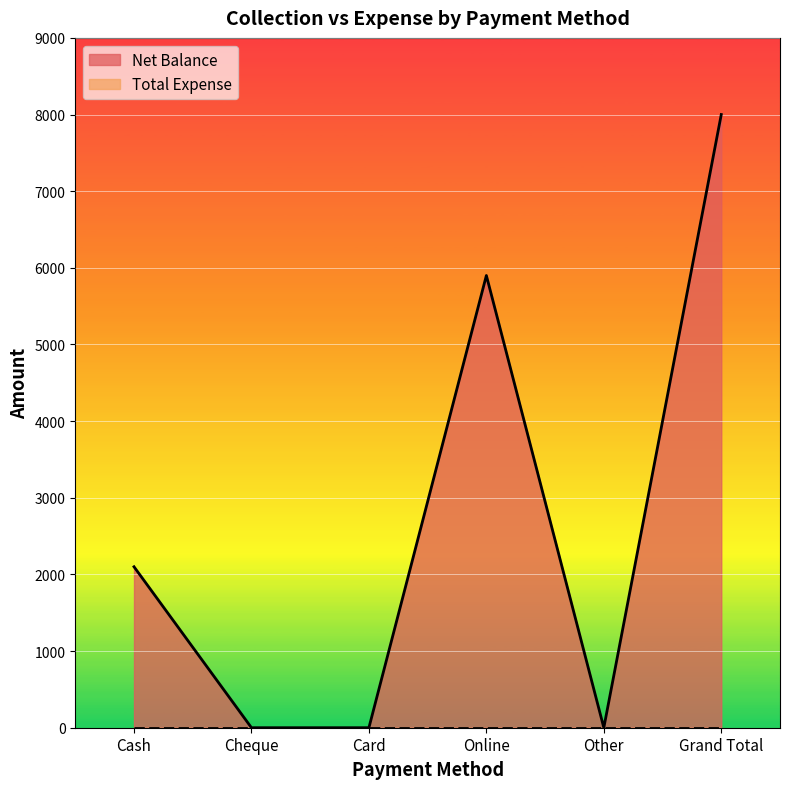

How many positive values are there?

3